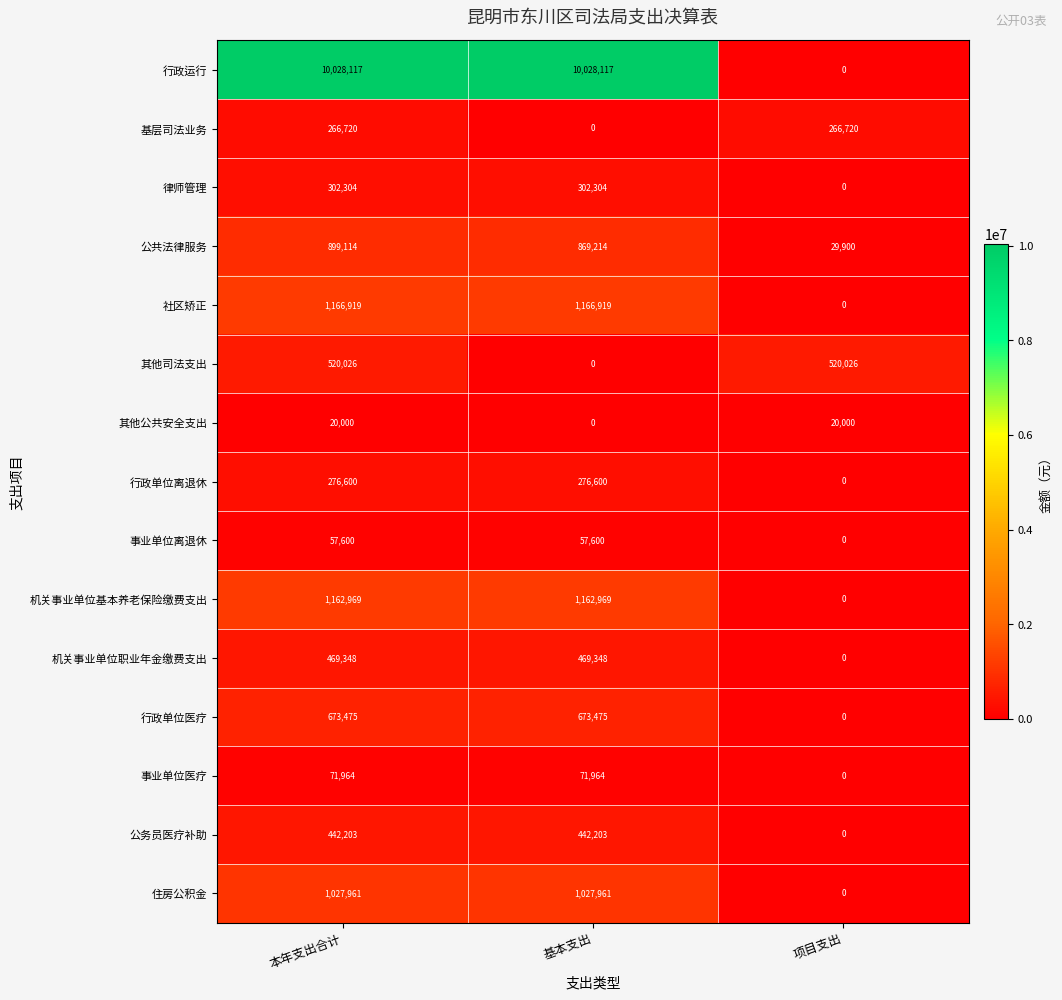

What is the sum of all 公务员医疗补助 values?

884406